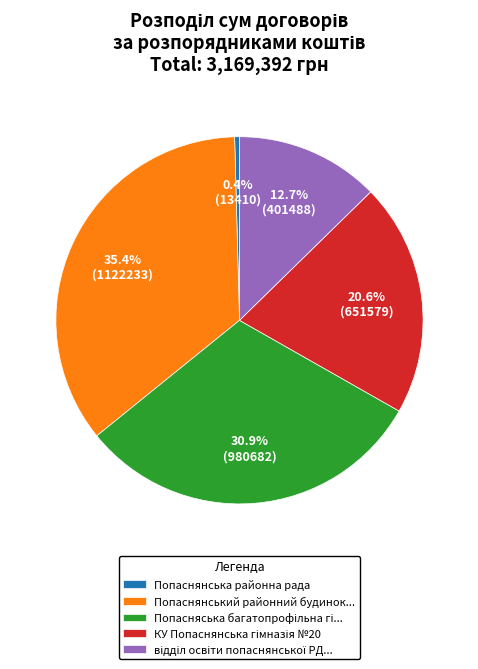

Between Попаснянська районна рада and Попаснянський районний будинок..., which is larger?

Попаснянський районний будинок...